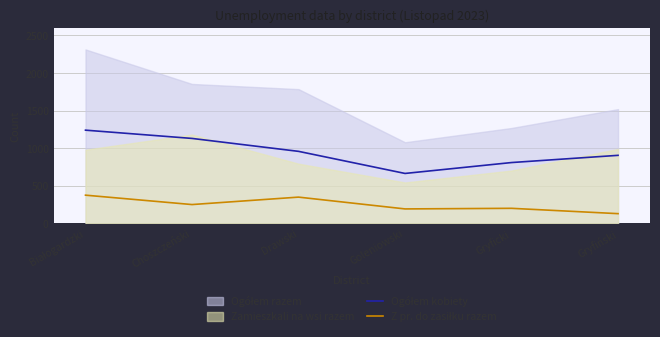

Where is the first local maximum for Z pr. do zasiłku razem?

Drawski